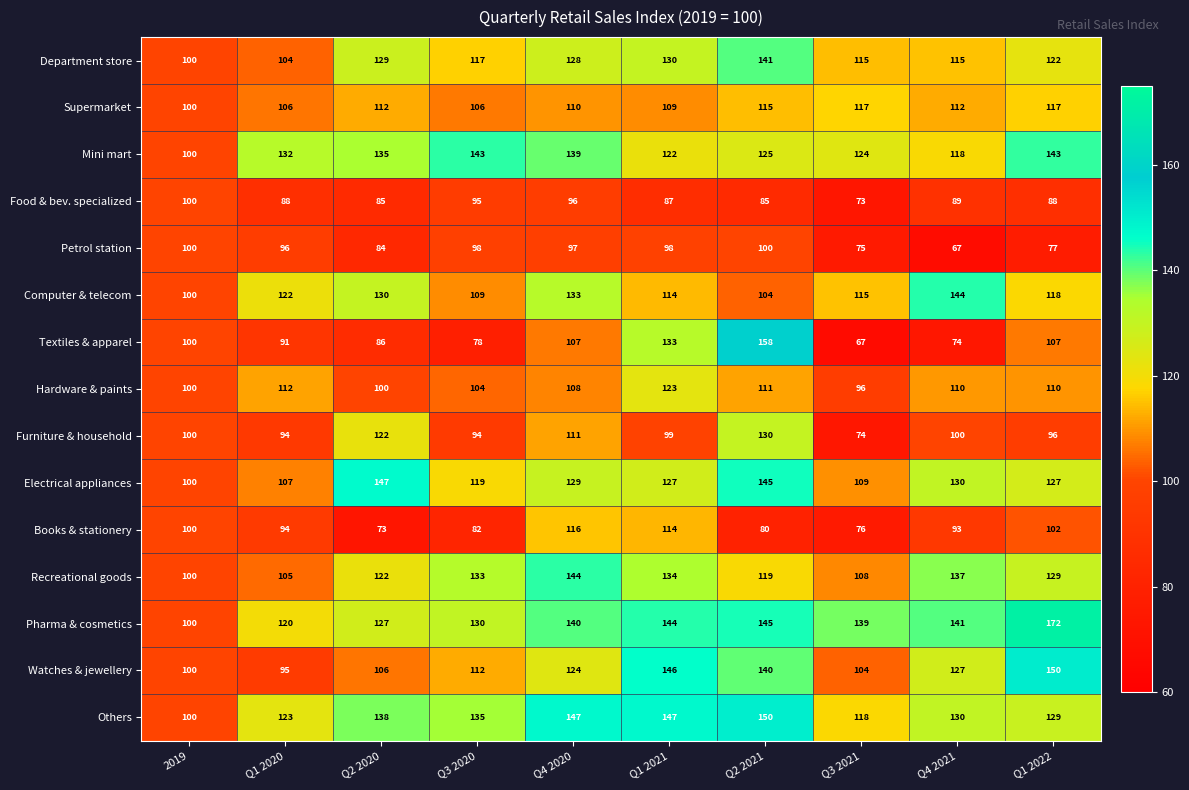

True or false: Recreational goods has a value of 108 at Q3 2021.

True